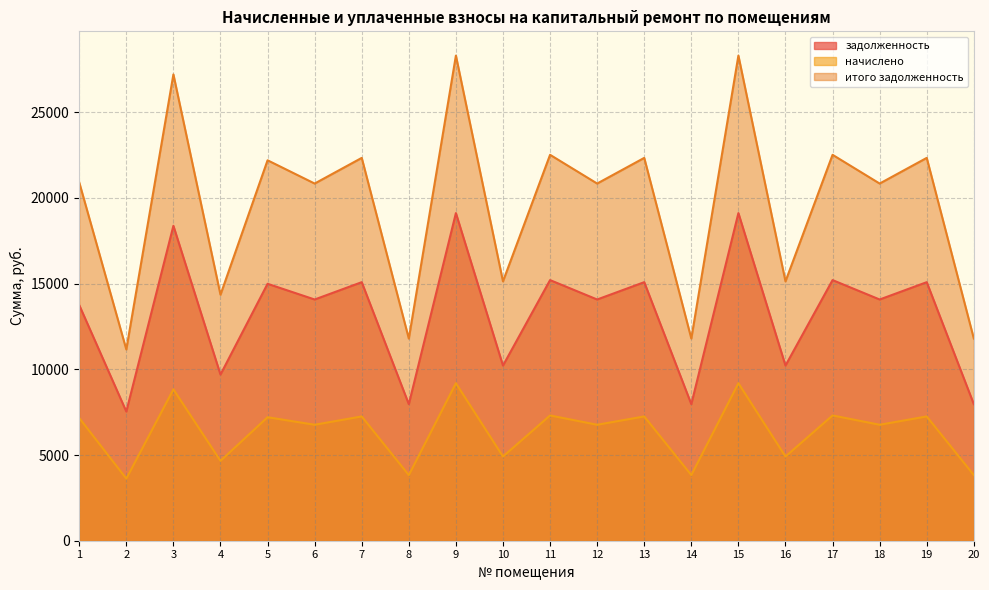

How many data points in итого задолженность are above 20906?

10